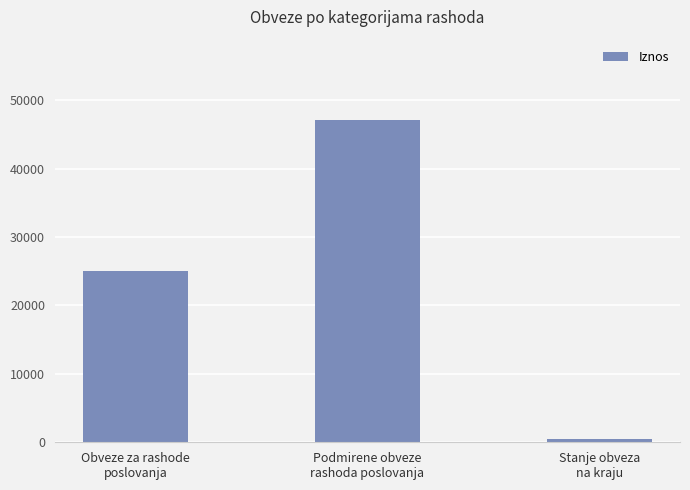

Reading right to left, extract all data points from this chart.

Stanje obveza
na kraju=546.4	Podmirene obveze
rashoda poslovanja=47068.0	Obveze za rashode
poslovanja=25044.2